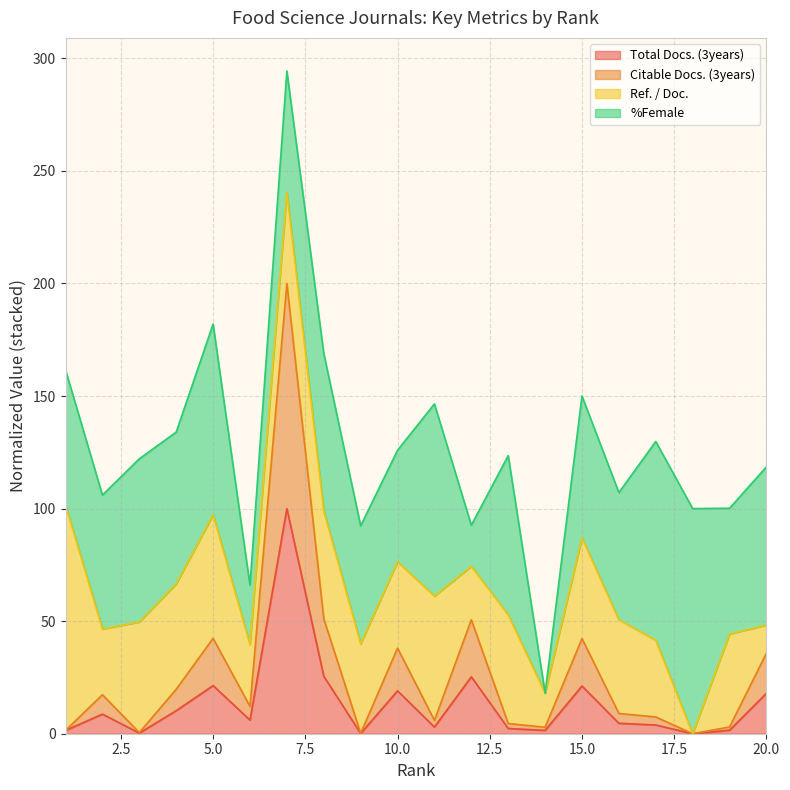

What is the highest value of the Total Docs. (3years) series?

100.0